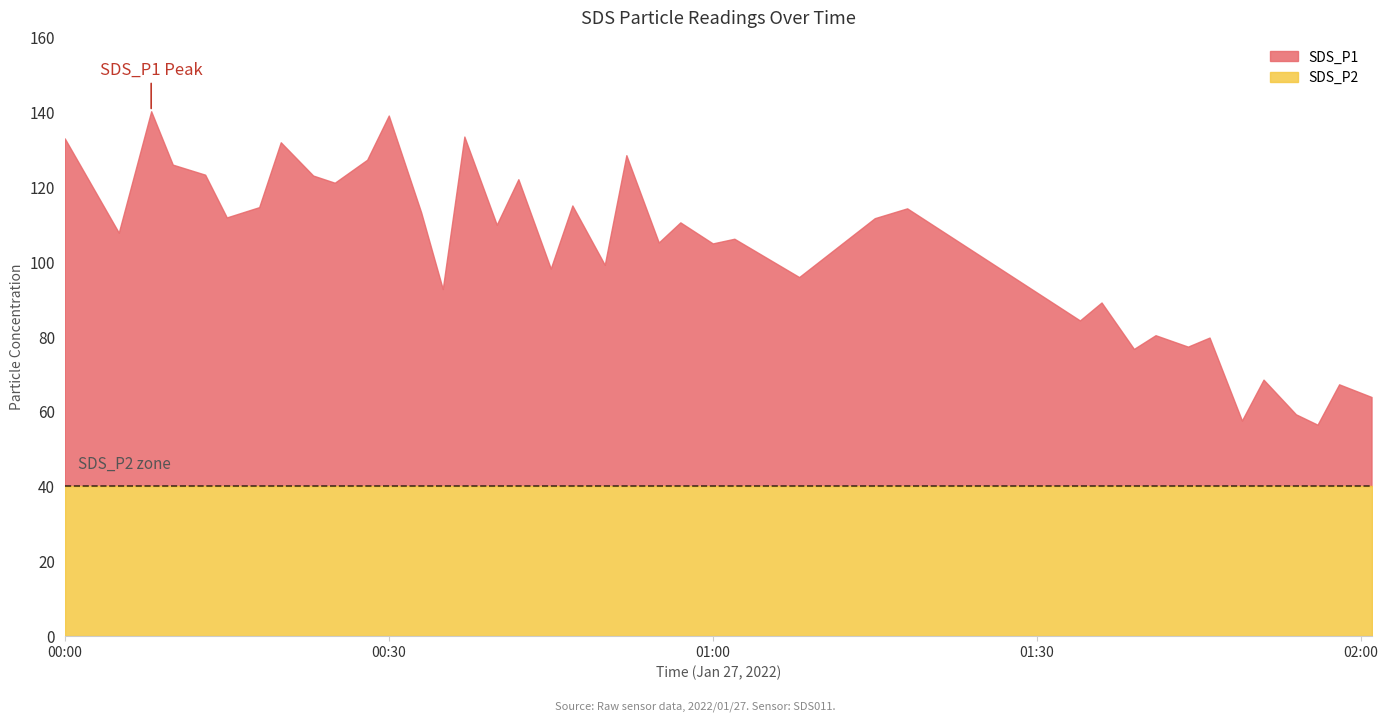

How many series are shown in this chart?

2